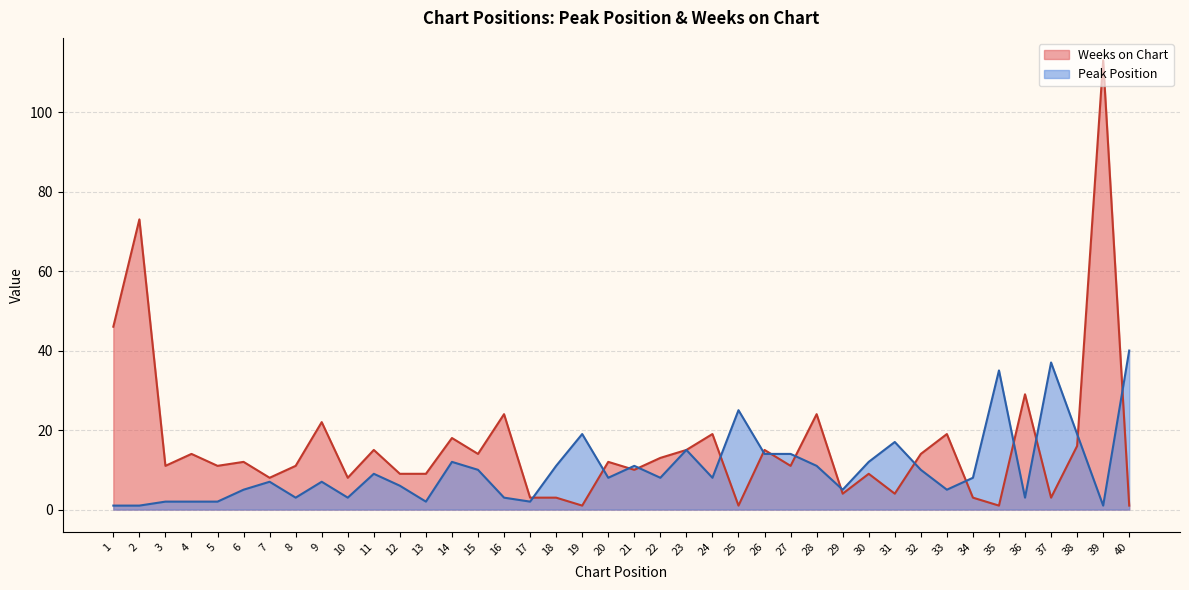

At how many categories does at least one series exceed 35?

5